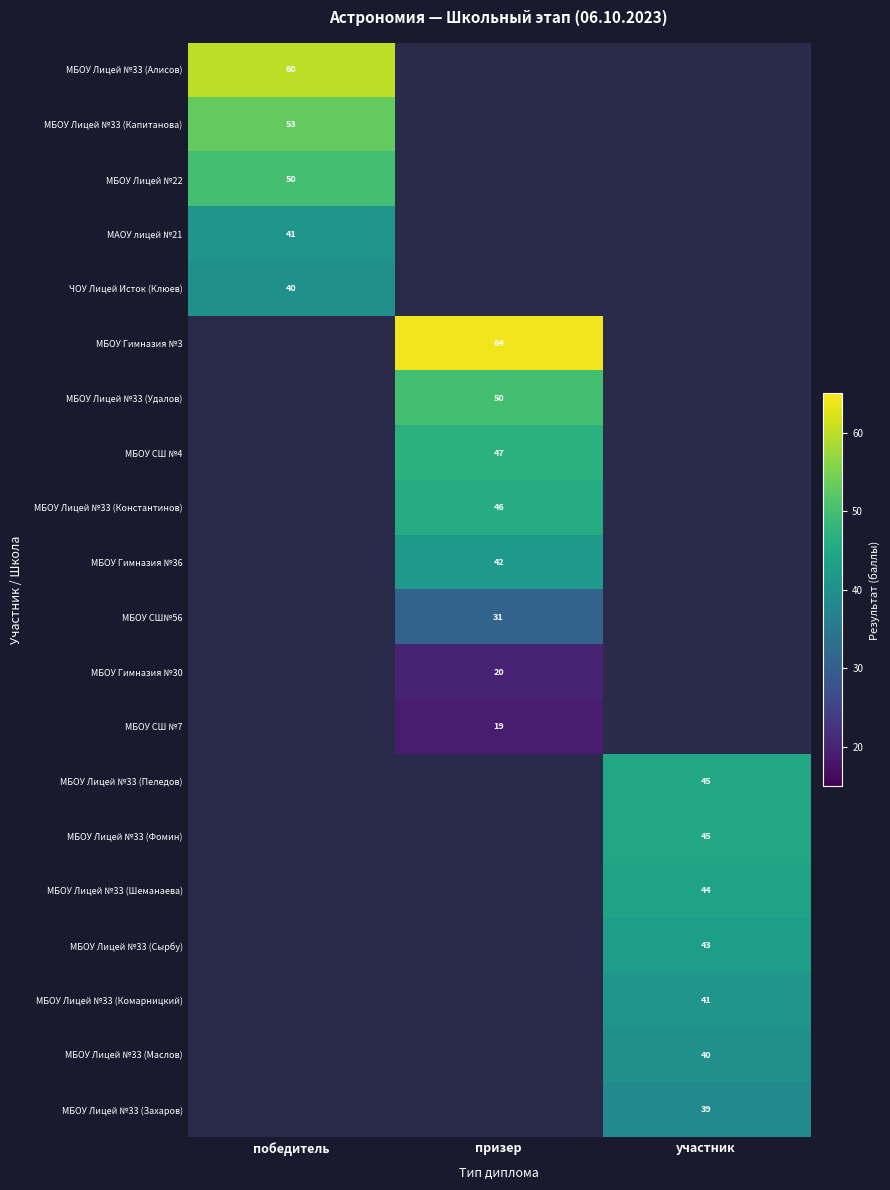

Count the number of categories in the chart.

3